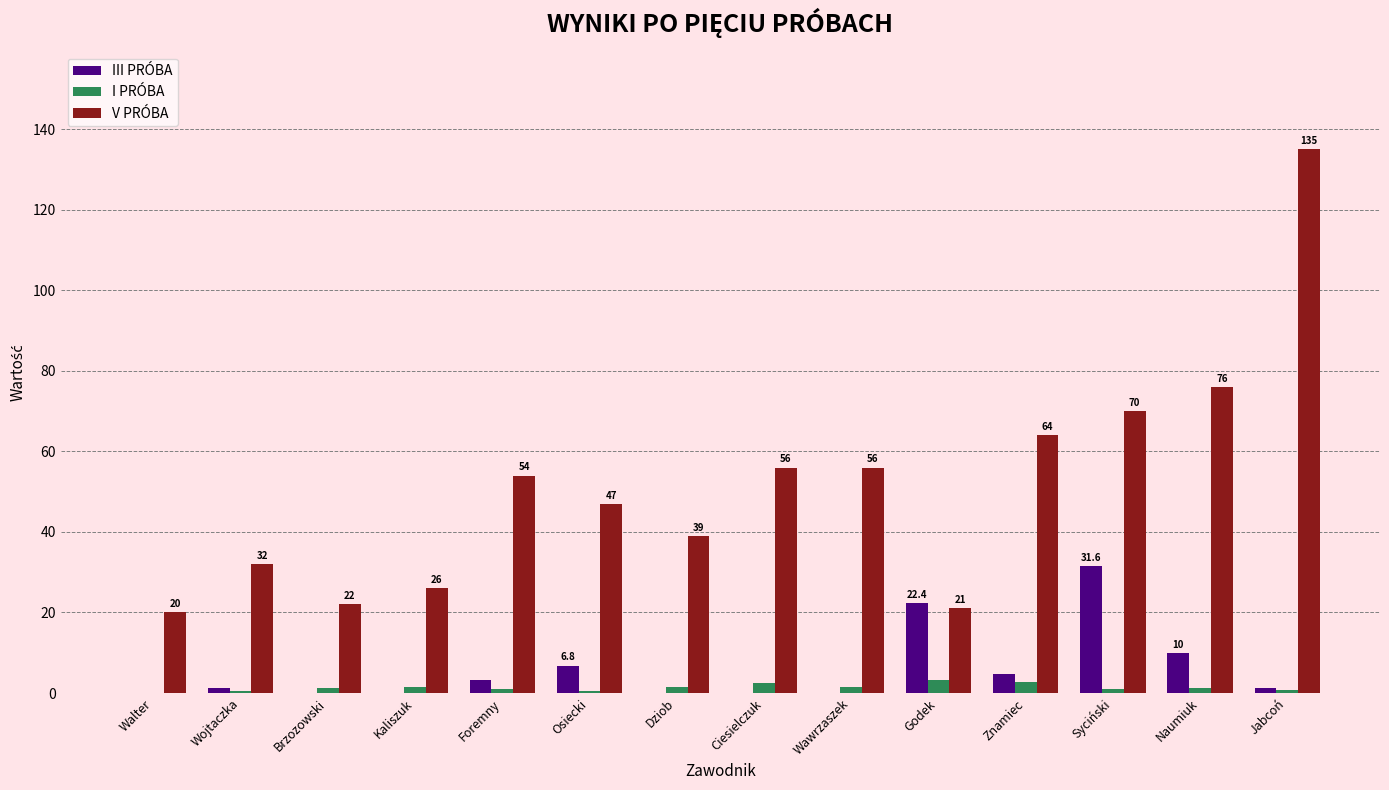

What value does the I PRÓBA series have at Znamiec?

2.8